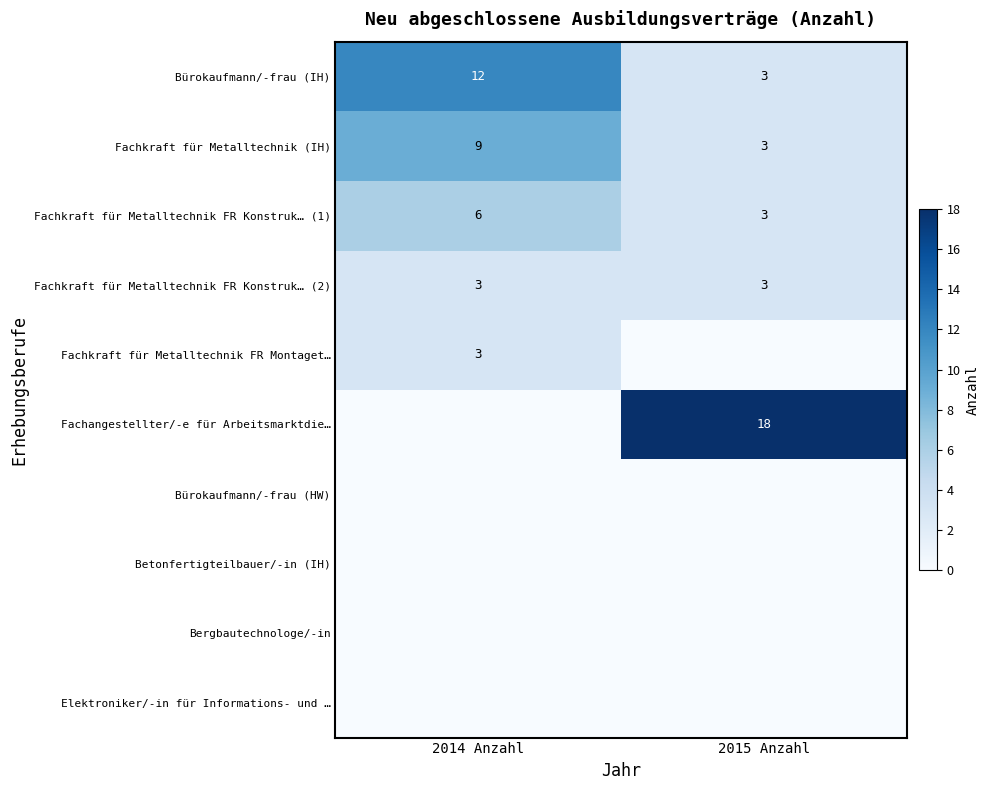

What is the maximum value for Fachkraft für Metalltechnik (IH)?

9